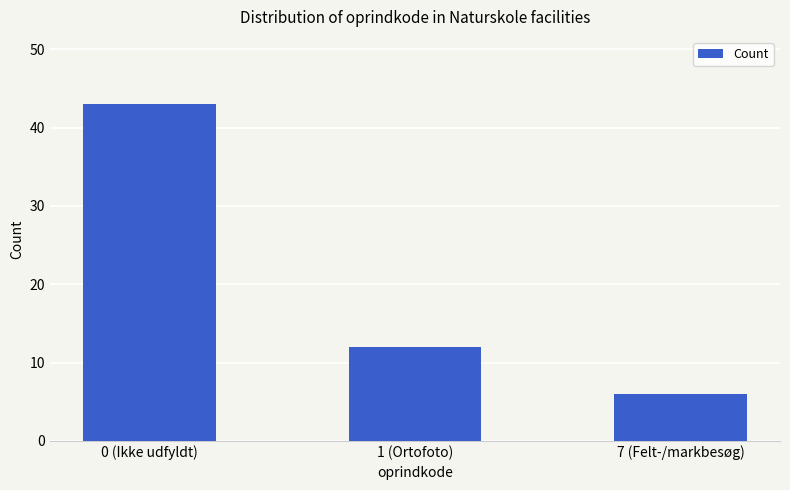

At which category does the chart reach its peak across all series?

0 (Ikke udfyldt)